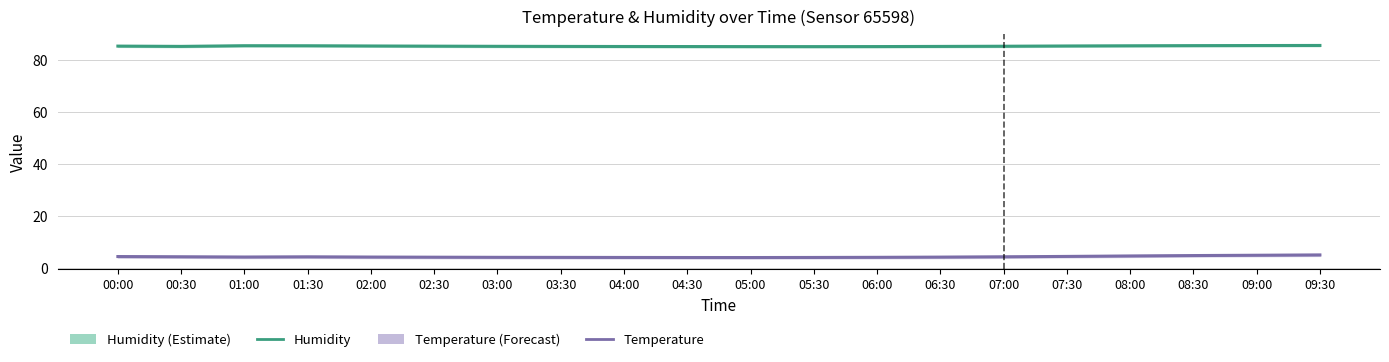

True or false: Temperature and Humidity cross at least once.

False